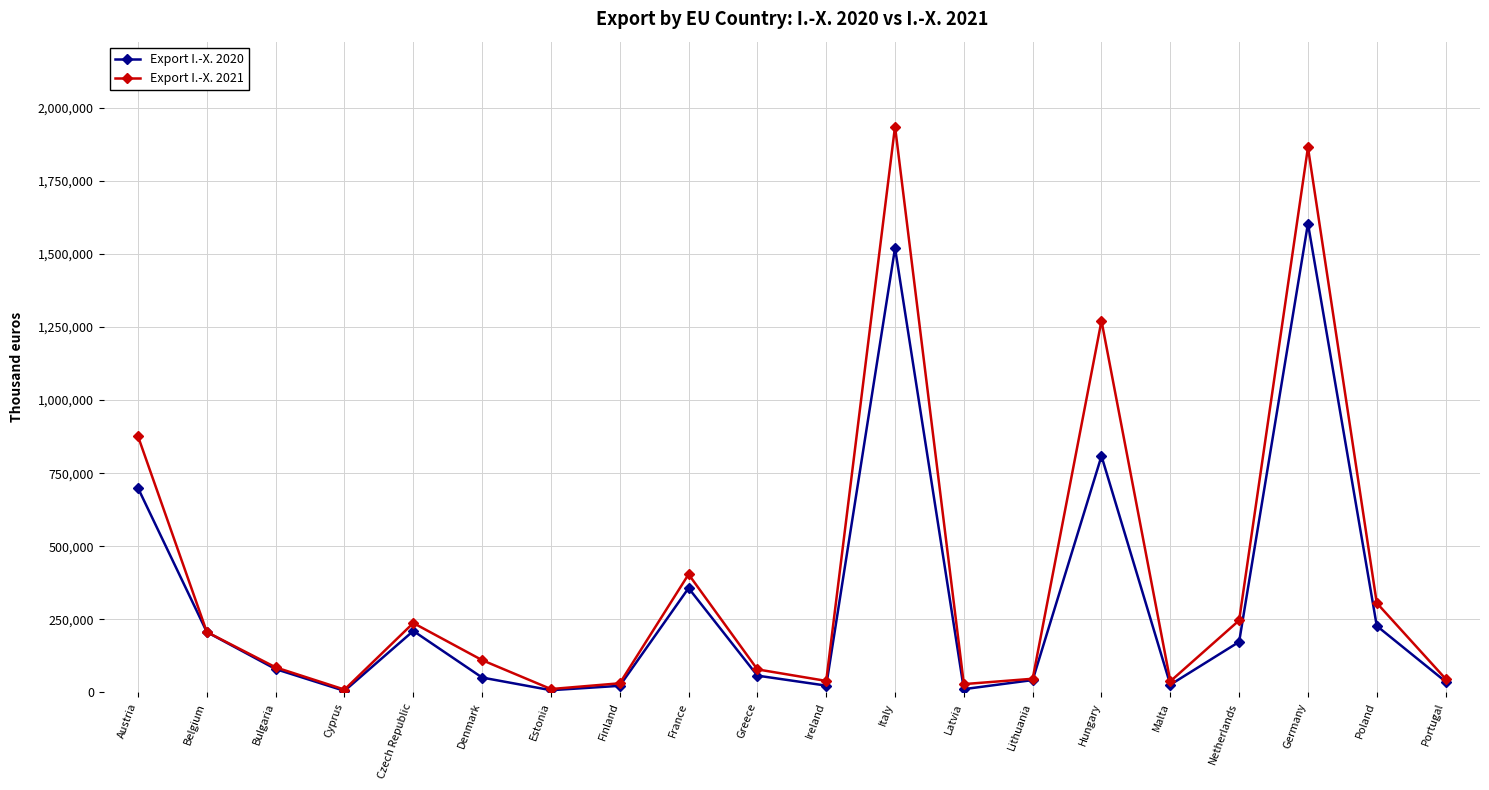

What is the value of the Export I.-X. 2020 point at the 15th from the left?

808623